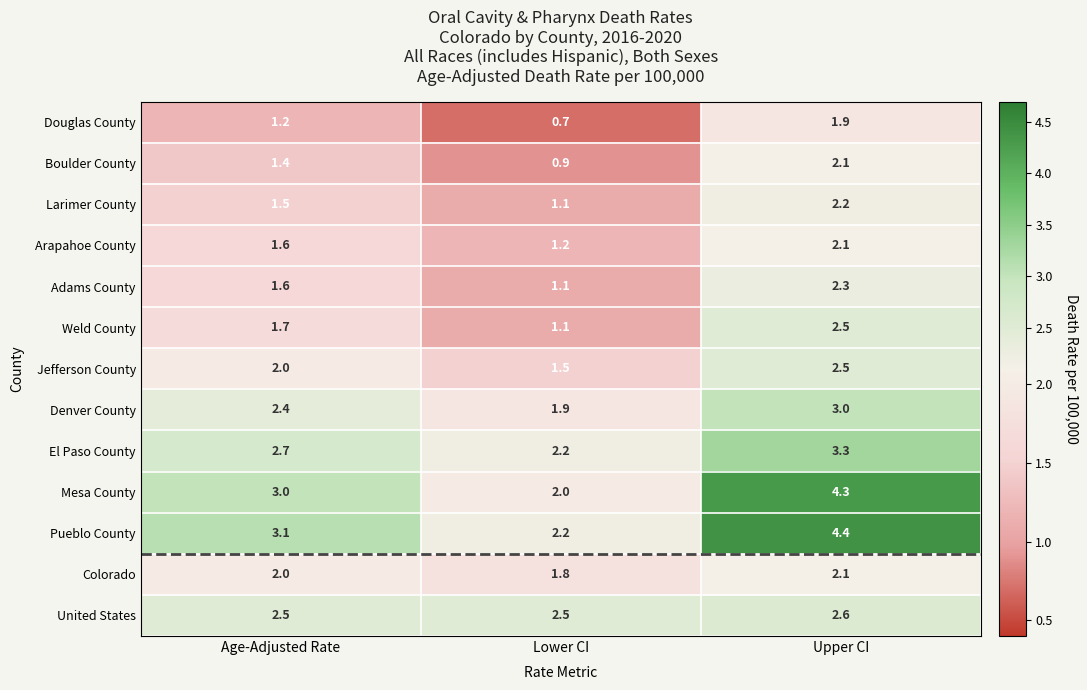

At how many categories does at least one series exceed 1?

3